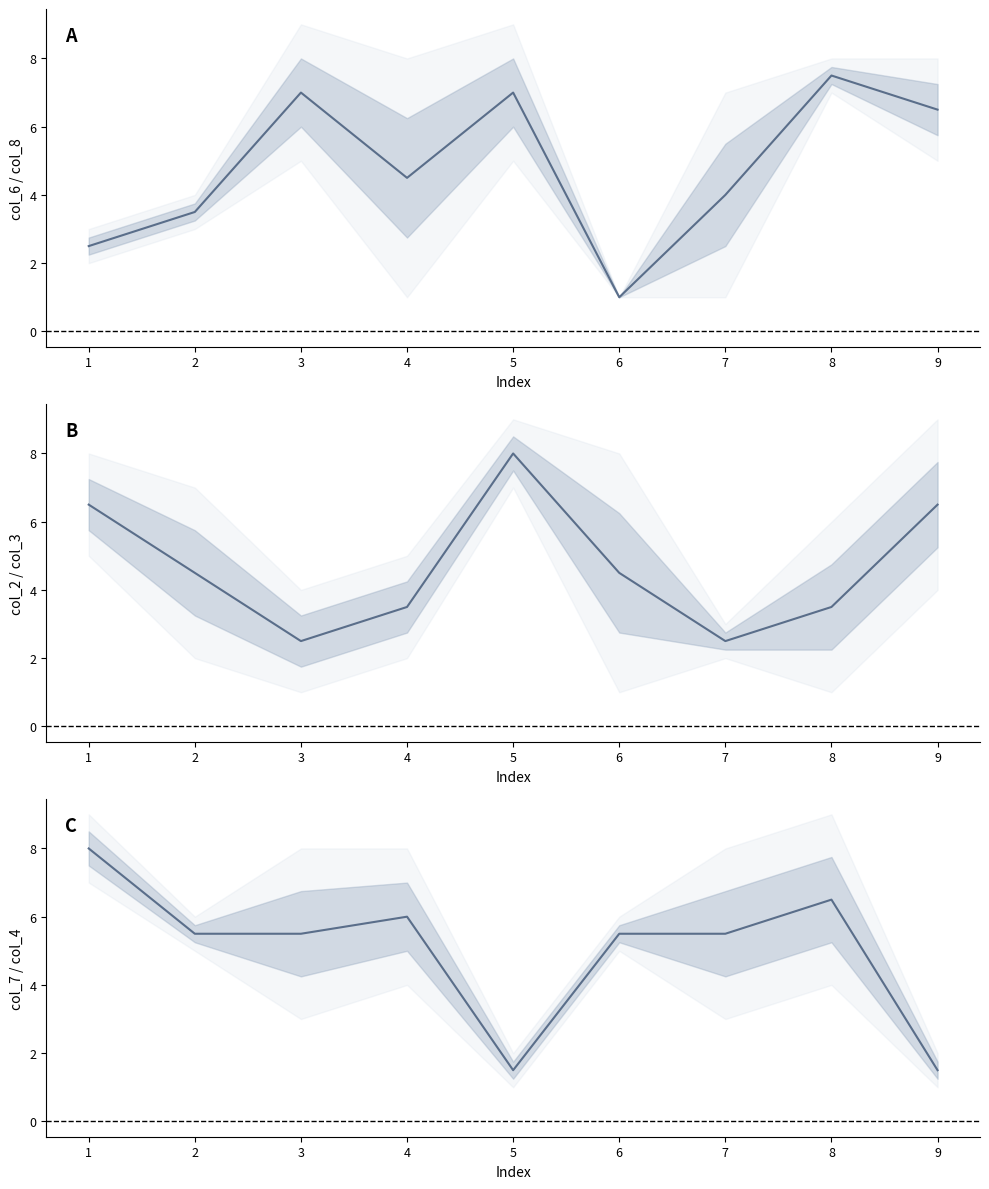

Which series has the largest total across all categories?

col_7